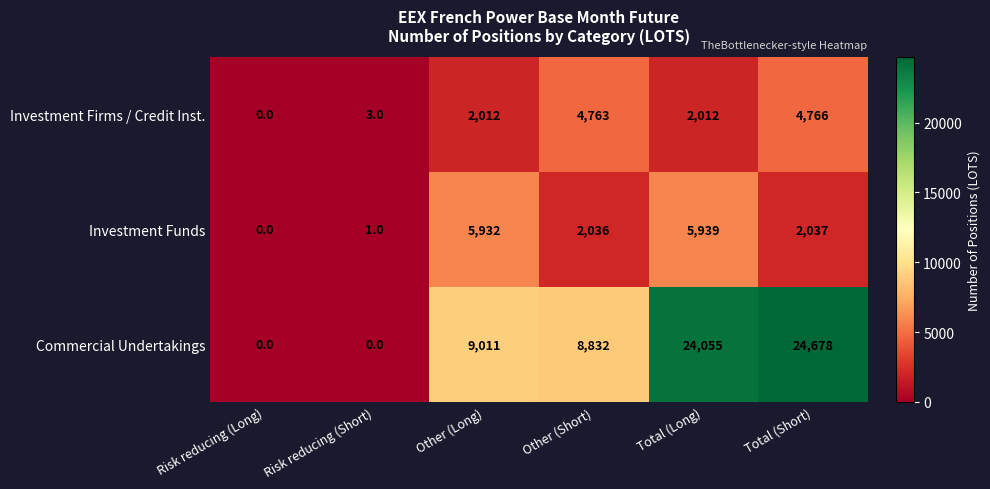

The value of Investment Funds at Total (Long) is 5939. True or false?

True